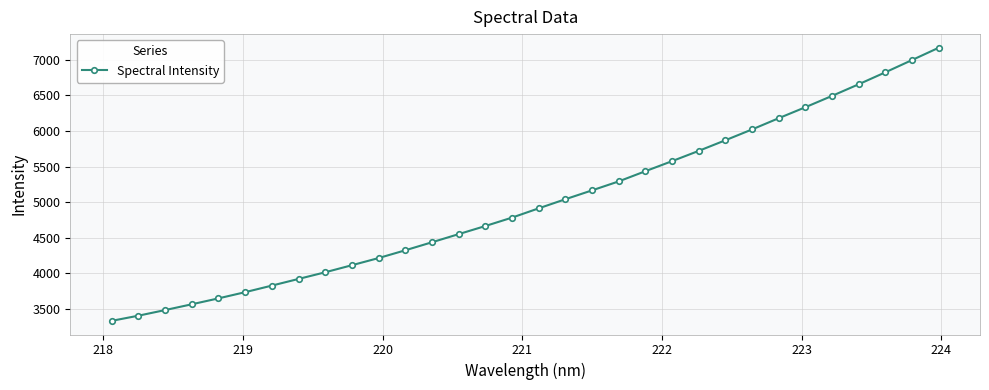

Is this an area chart (filled region under the line)?

No